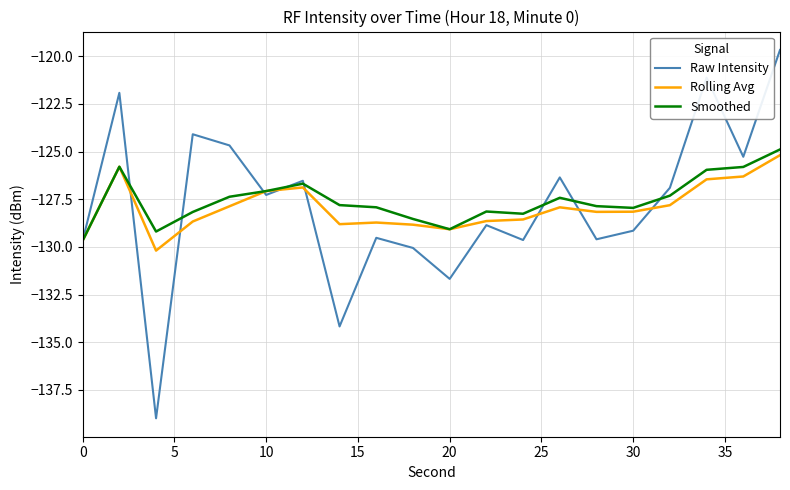

After their last crossing, which series has the higher values: Smoothed or Raw Intensity?

Raw Intensity